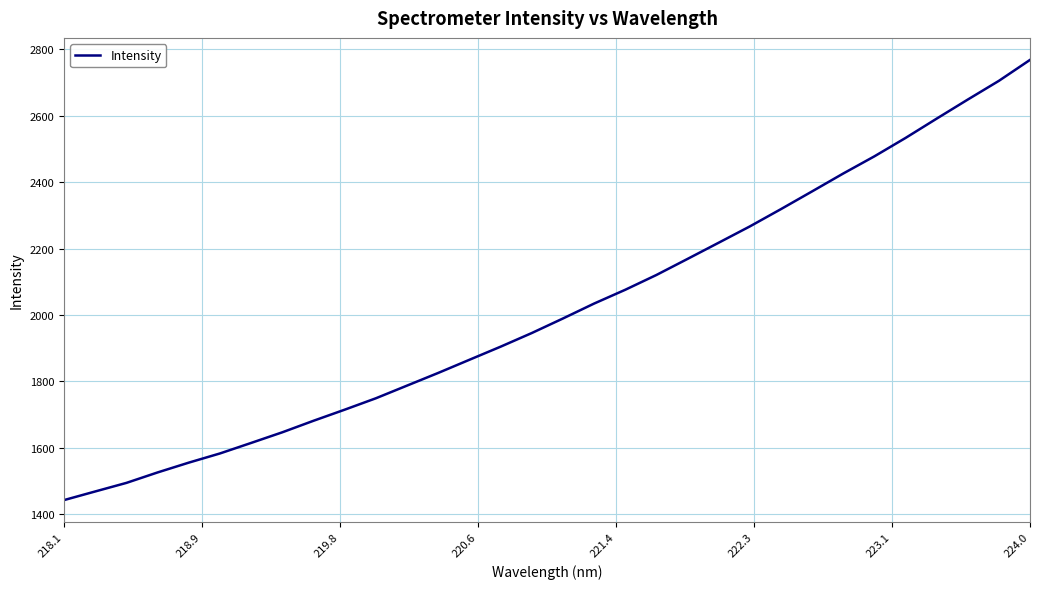

What is the minimum value shown in the chart?

1442.6